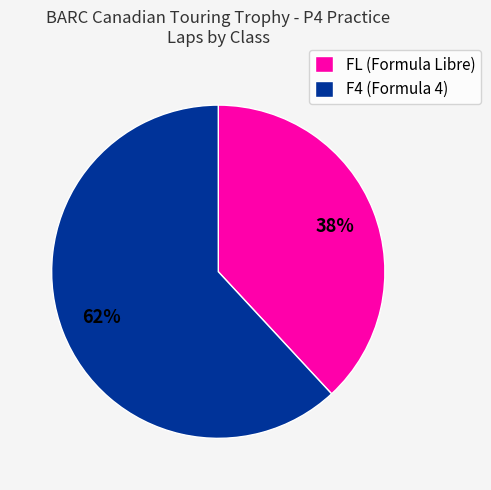

Does FL (Formula Libre) represent more than half of the total?

No